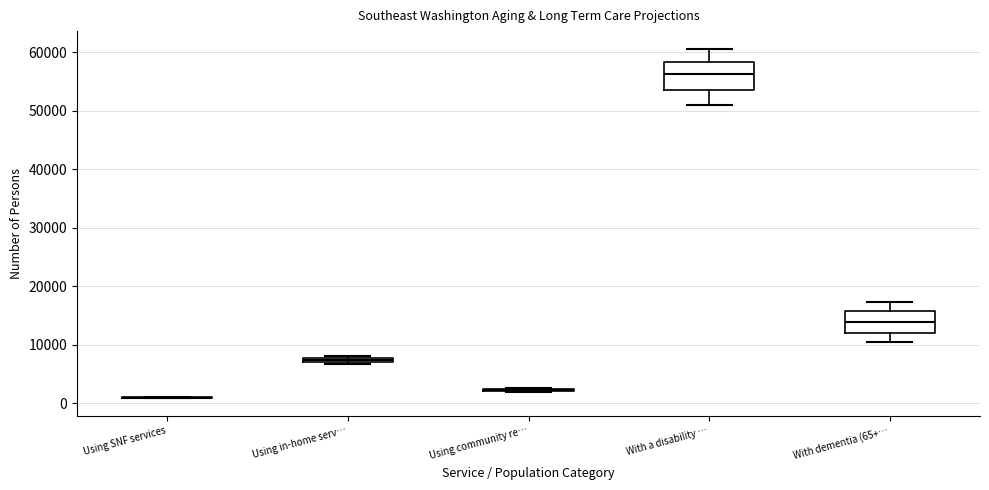

Where does the median line of the box for With a disability … sit on the y-axis? The values are not printed on the chart, so give them approximately, as read against the axis.

56000